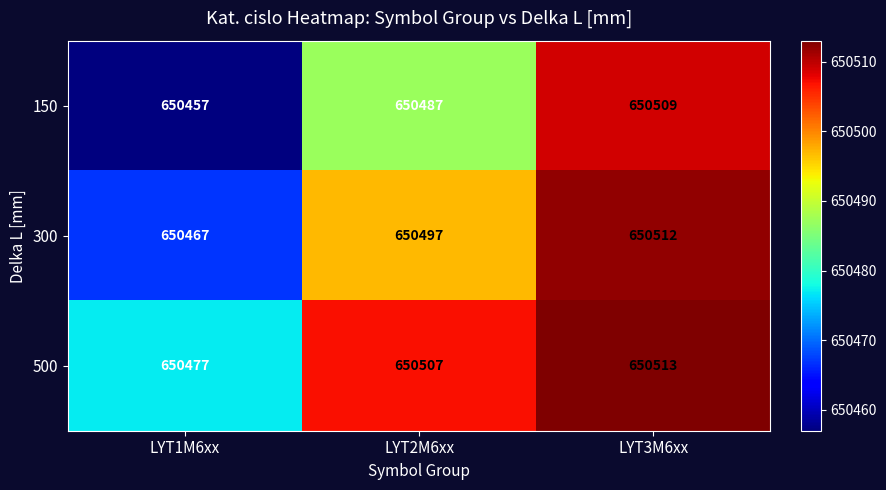

Reading right to left, what are all the values shown in this chart?

150: LYT3M6xx=650509	LYT2M6xx=650487	LYT1M6xx=650457
300: LYT3M6xx=650512	LYT2M6xx=650497	LYT1M6xx=650467
500: LYT3M6xx=650513	LYT2M6xx=650507	LYT1M6xx=650477